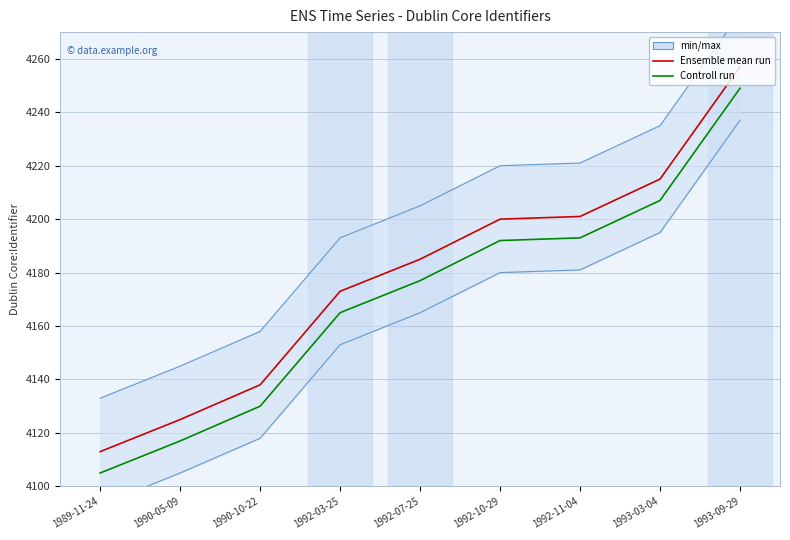

What is the difference between the maximum and minimum values in the Controll run series?

144